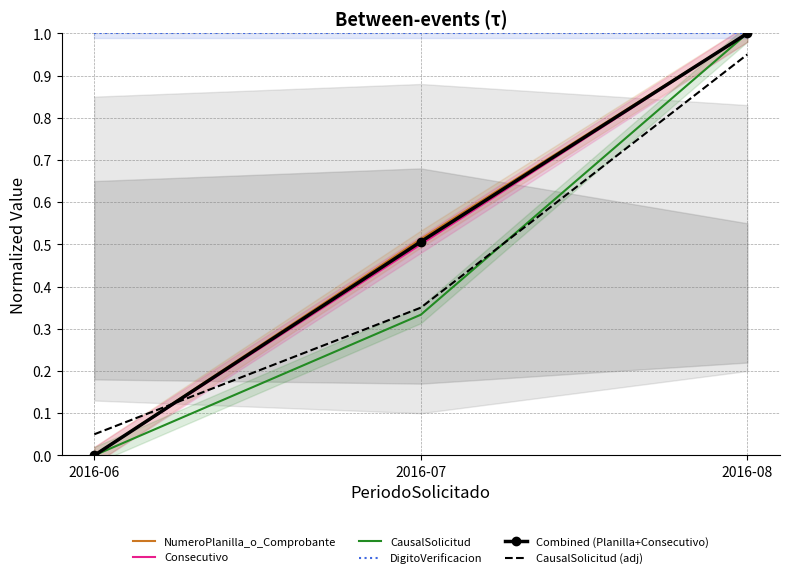

Does the chart have visible grid lines?

Yes